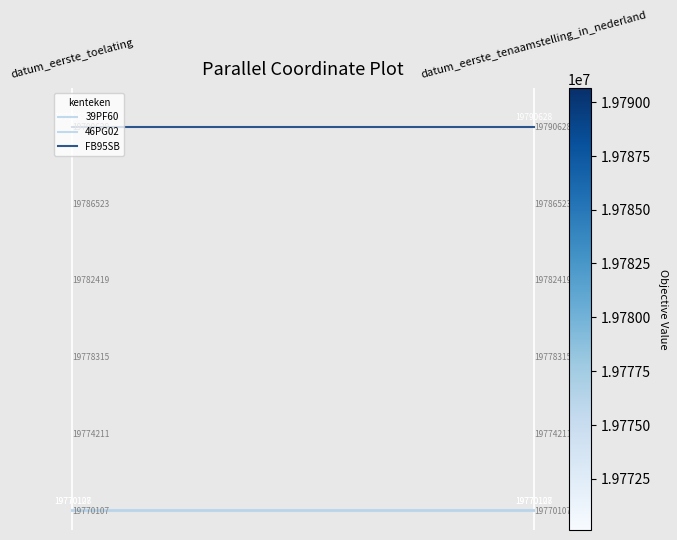

The value of FB95SB at 0 is 0.5. True or false?

False